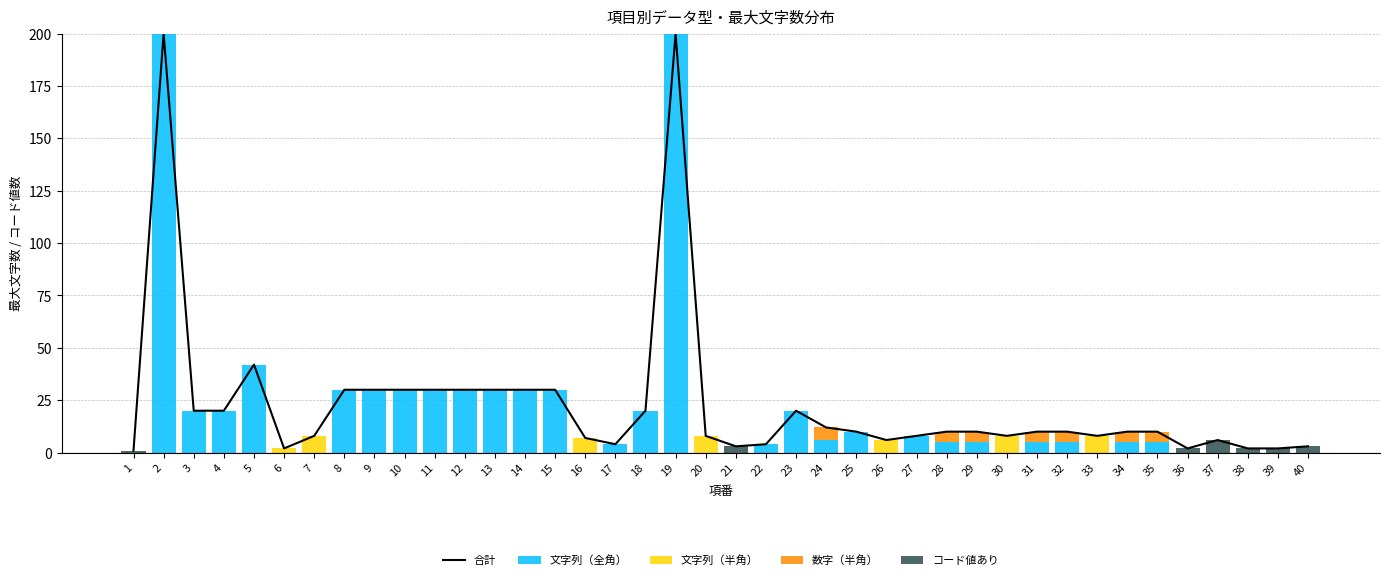

The 合計 series shows 20 at 3. True or false?

True